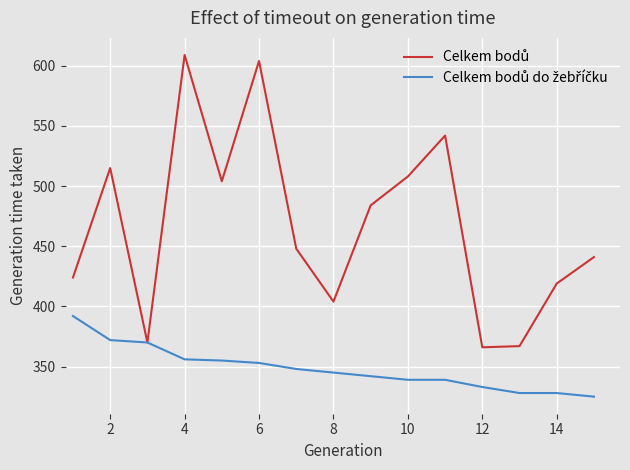

What is the smallest value displayed?

325